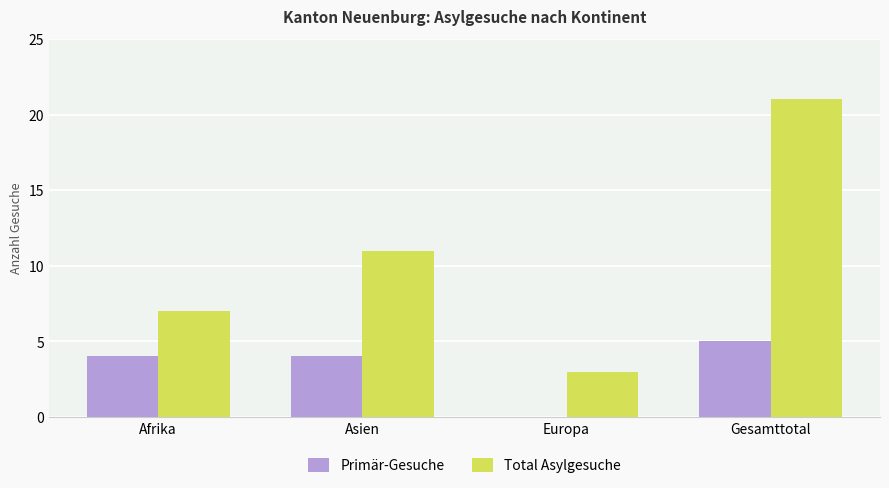

Reading left to right, extract all data points from this chart.

Primär-Gesuche: Afrika=4	Asien=4	Europa=0	Gesamttotal=5
Total Asylgesuche: Afrika=7	Asien=11	Europa=3	Gesamttotal=21